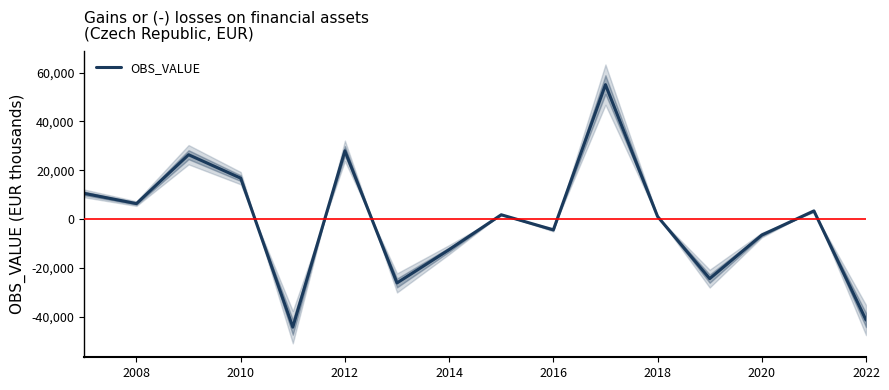

Count the number of data series in this chart.

1